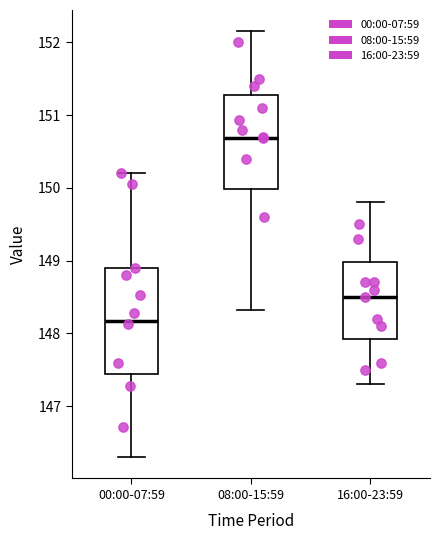

Reading left to right, read every box against the y-axis: the position of its median line, the range the box covers, and the ends of its whiskers. The values are not printed on the chart, so give them approximately, as read against the axis.

00:00-07:59: median 148.2, box 147.4 to 148.9, whiskers 146.3 to 150.2
08:00-15:59: median 150.7, box 150.0 to 151.3, whiskers 148.3 to 152.2
16:00-23:59: median 148.5, box 147.9 to 149.0, whiskers 147.3 to 149.8